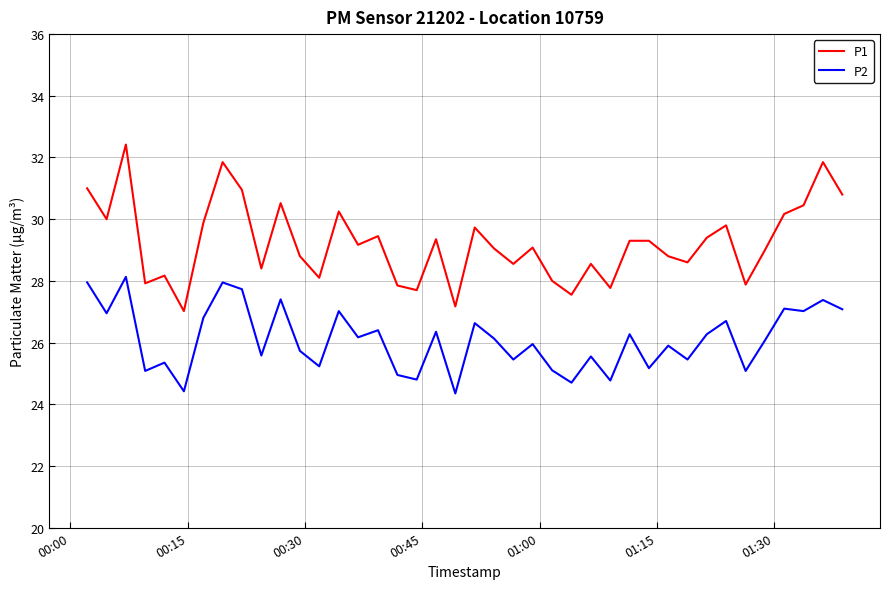

Which series has the largest range (max minus min)?

P1